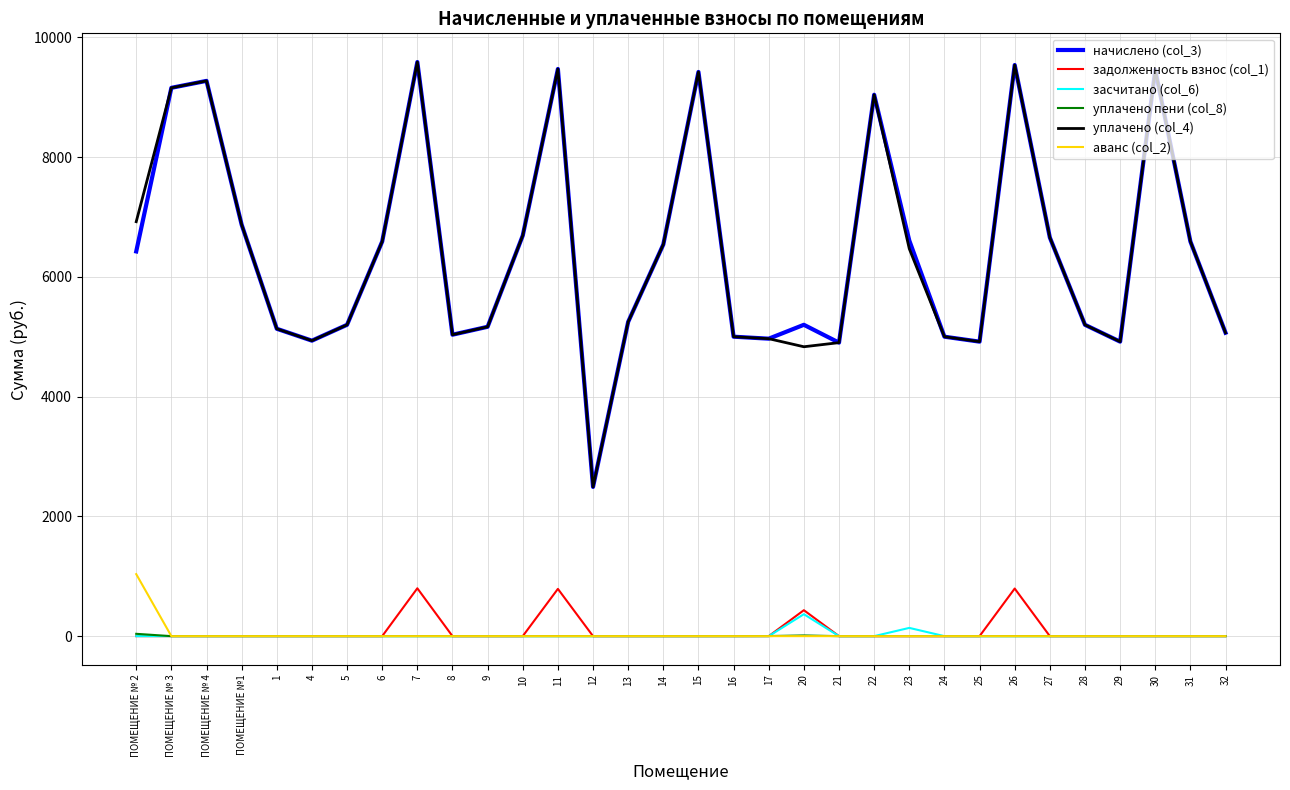

True or false: уплачено пени (col_8) and уплачено (col_4) intersect in this chart.

False